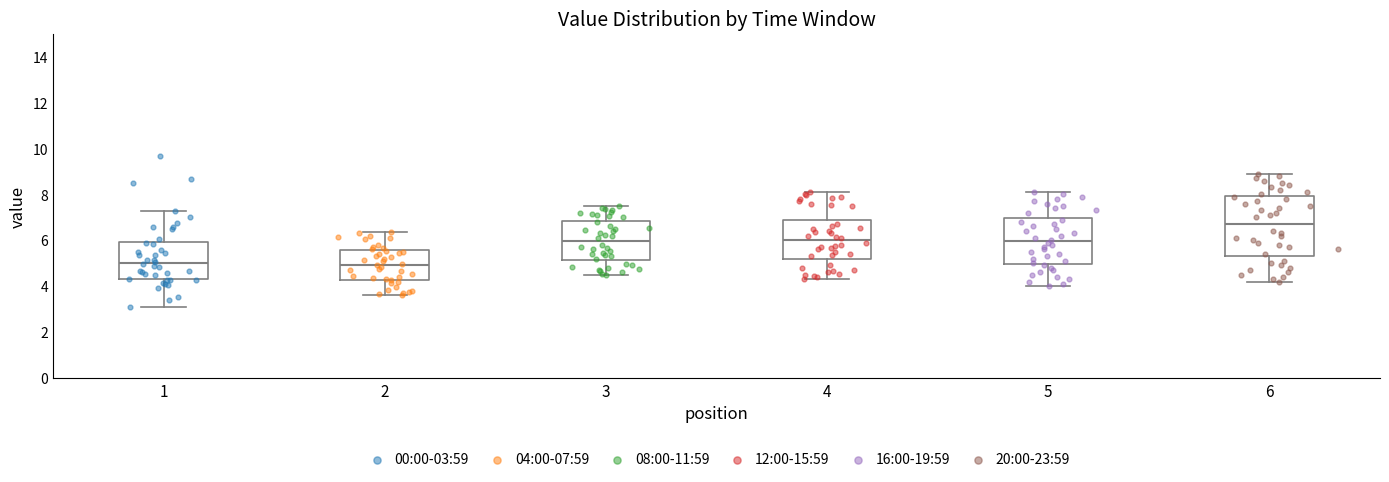

Reading left to right, read every box against the y-axis: the position of its median line, the range the box covers, and the ends of its whiskers. The values are not printed on the chart, so give them approximately, as read against the axis.

1: median 5.0, box 4.4 to 6.0, whiskers 3.2 to 7.2
2: median 5.0, box 4.2 to 5.6, whiskers 3.6 to 6.4
3: median 6.0, box 5.2 to 6.8, whiskers 4.6 to 7.6
4: median 6.0, box 5.2 to 7.0, whiskers 4.4 to 8.2
5: median 6.0, box 5.0 to 7.0, whiskers 4.0 to 8.2
6: median 6.8, box 5.4 to 8.0, whiskers 4.2 to 9.0